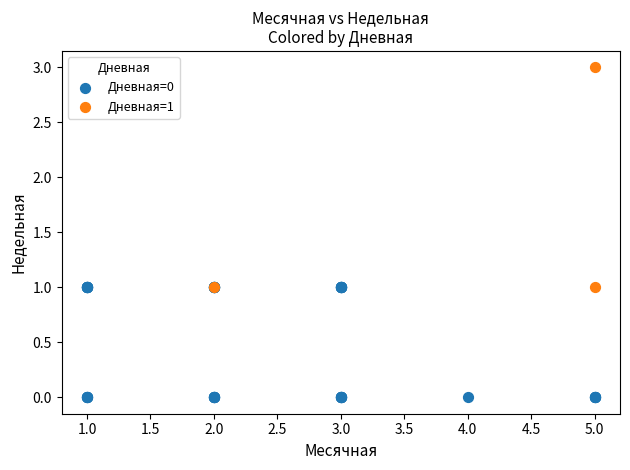

Which series reaches the maximum Y coordinate?

Дневная=1